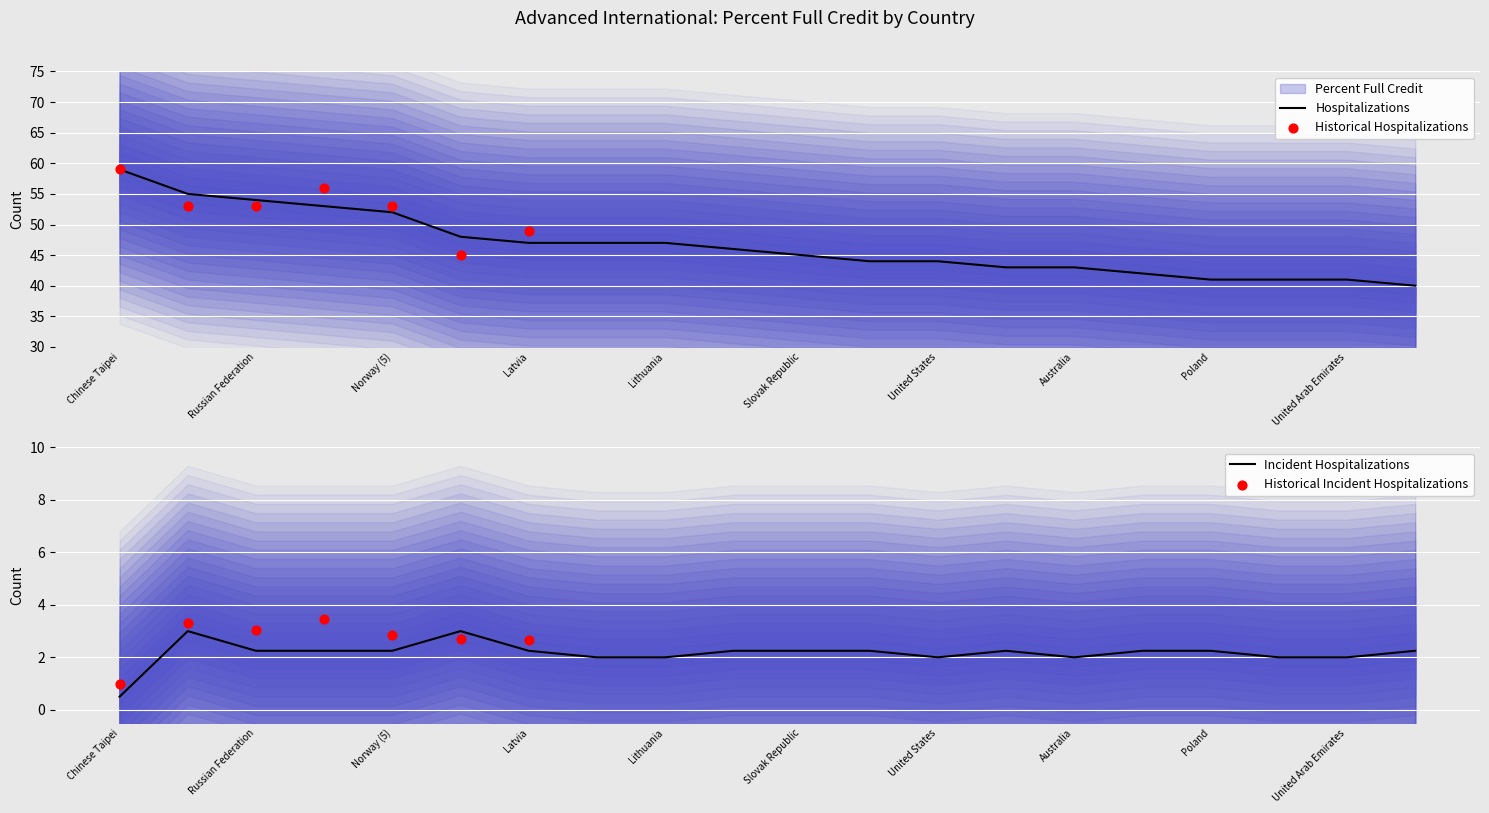

Between Croatia and Poland, which is larger?

Croatia